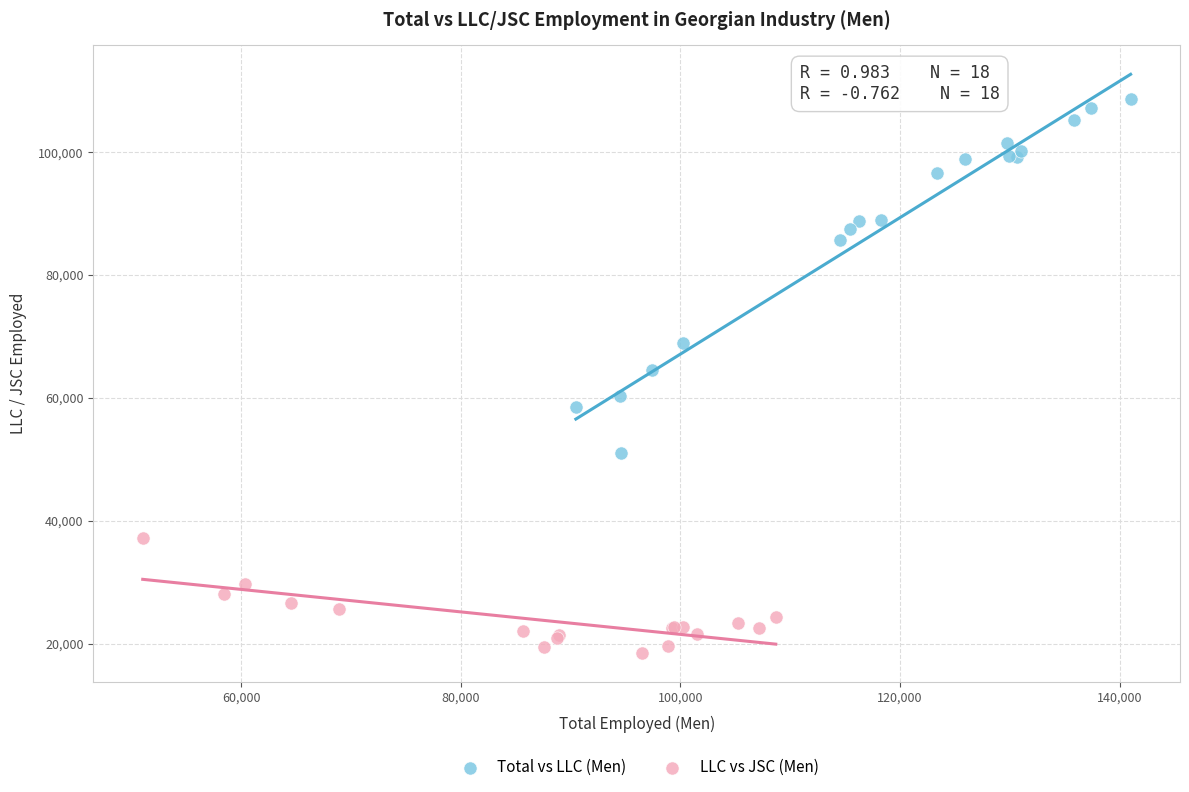

What are all the series names shown in the legend?

Total vs LLC (Men), LLC vs JSC (Men)